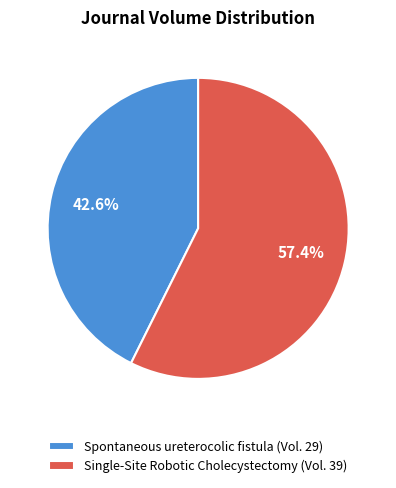

The Spontaneous ureterocolic fistula slice represents 54% of the pie. True or false?

False